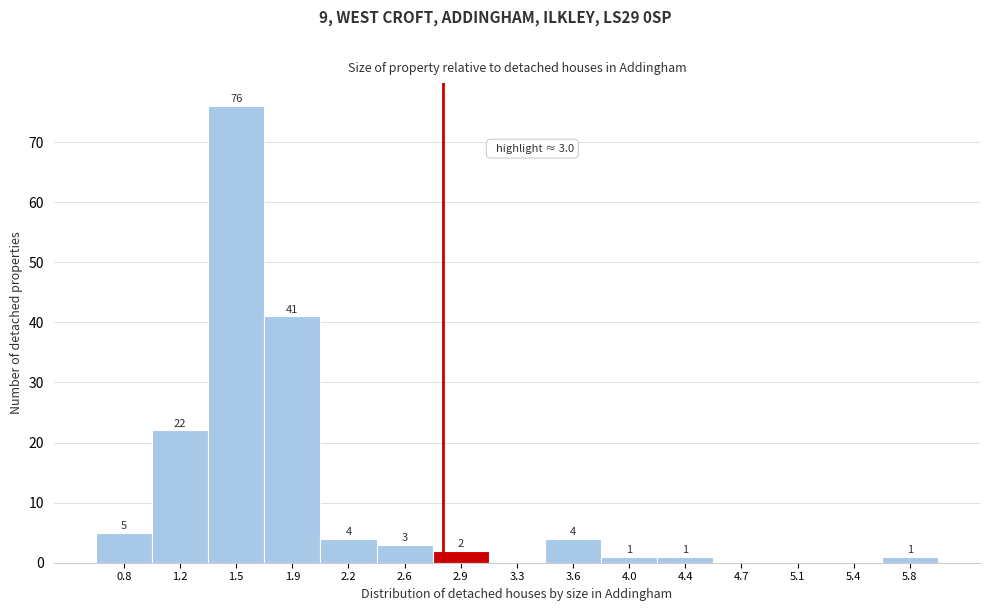

Reading left to right, what are all the values shown in this chart?

0.8=5	1.2=22	1.5=76	1.9=41	2.2=4	2.6=3	2.9=2	3.3=0	3.6=4	4.0=1	4.4=1	4.7=0	5.1=0	5.4=0	5.8=1